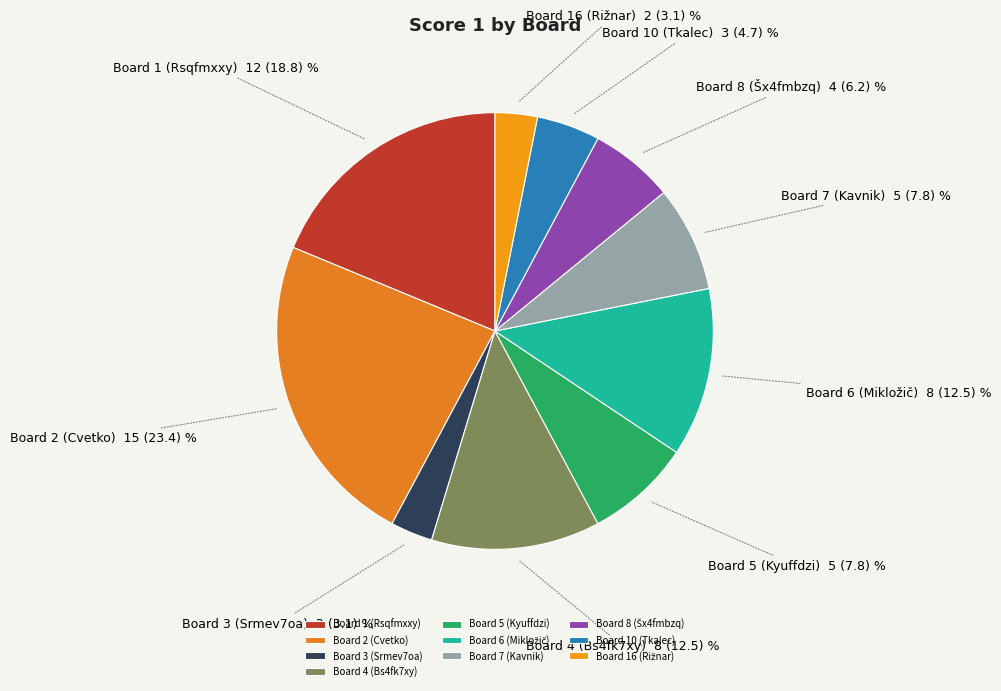

Is the sum of Board 1 (Rsqfmxxy) and Board 4 (Bs4fk7xy) greater than half?

No